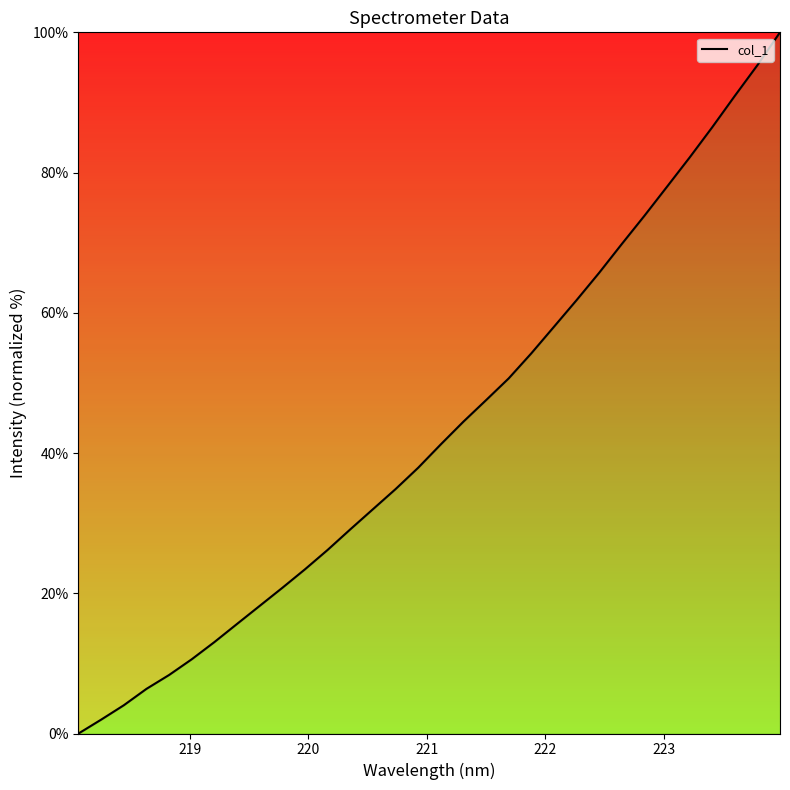

What is the greatest value displayed?

100.0